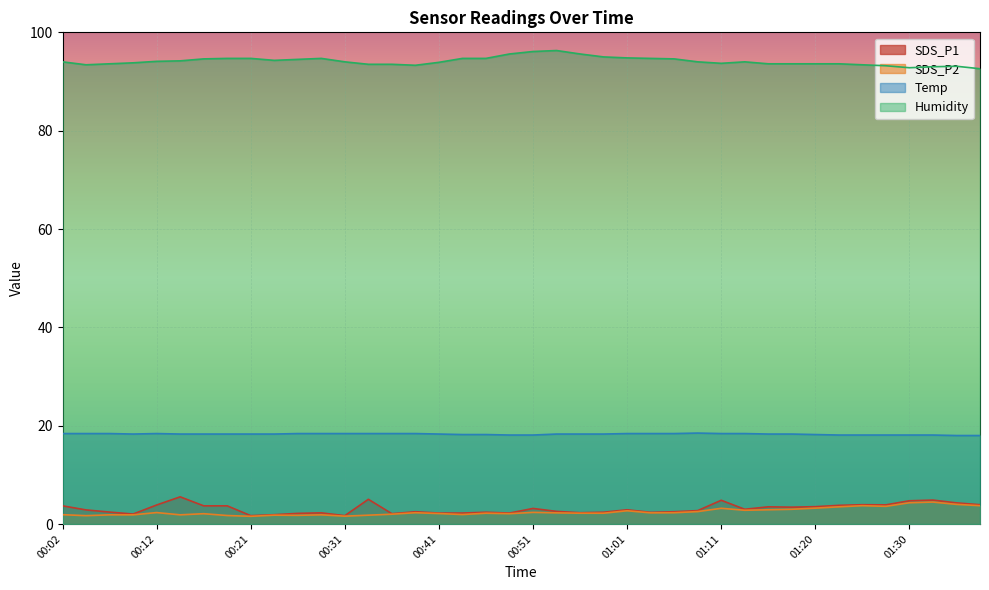

Between 00:09 and 00:29, which series saw the biggest shift?

Humidity